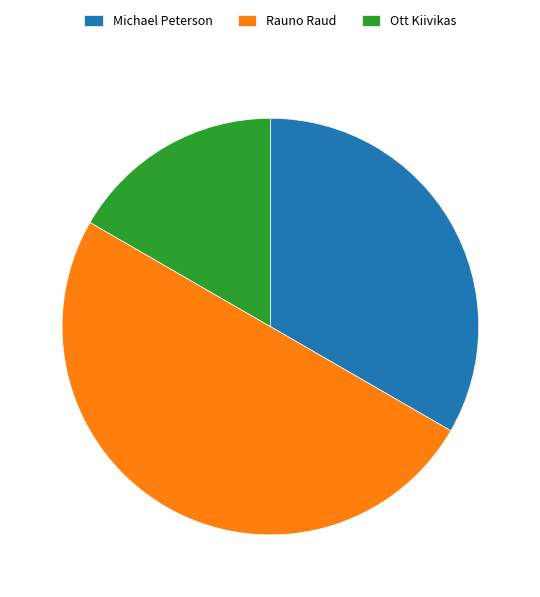

Does Ott Kiivikas account for over 50% of the chart?

No